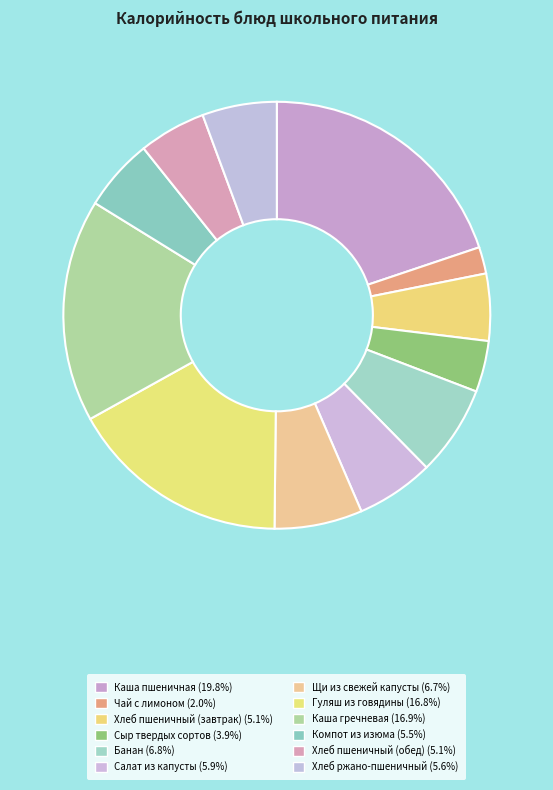

Count the number of slices in the pie.

12